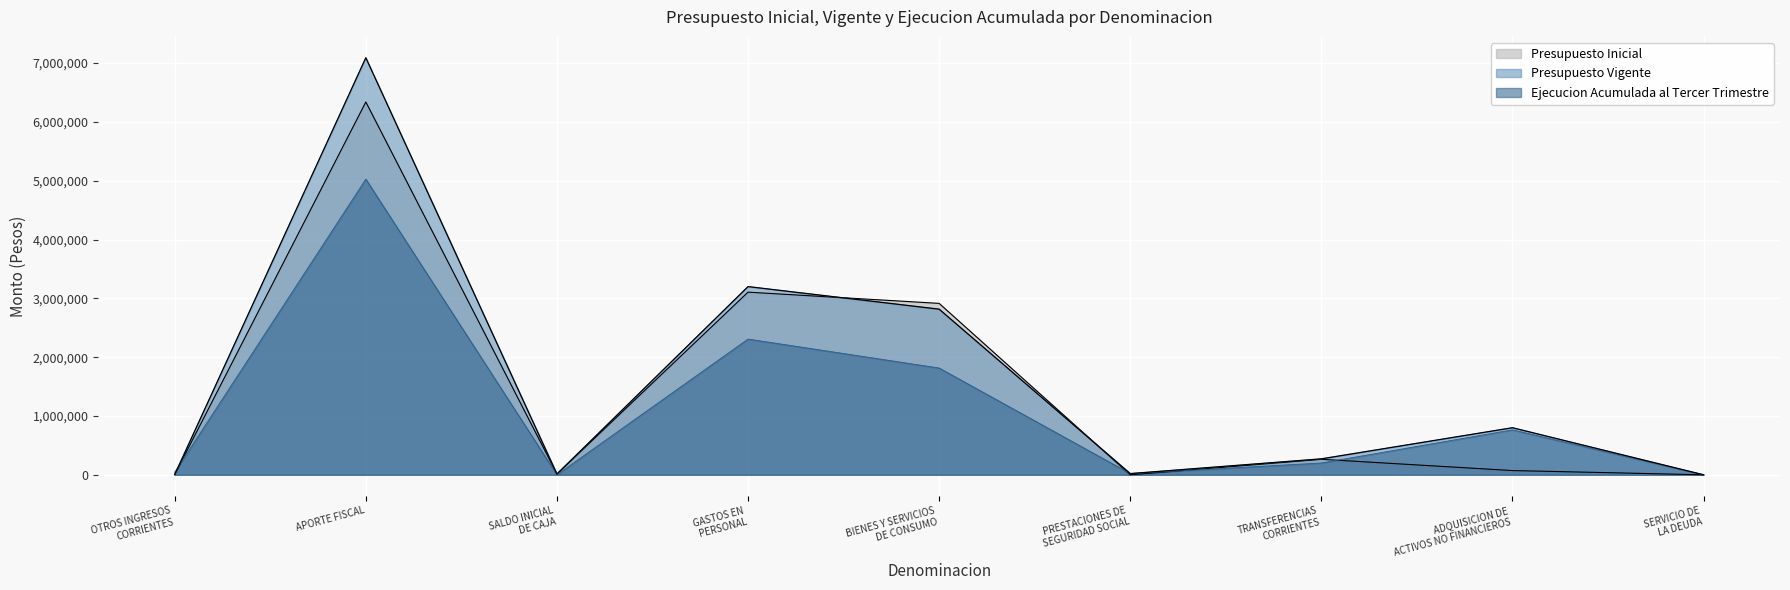

At which label does Ejecucion Acumulada al Tercer Trimestre first exceed 200244?

APORTE FISCAL